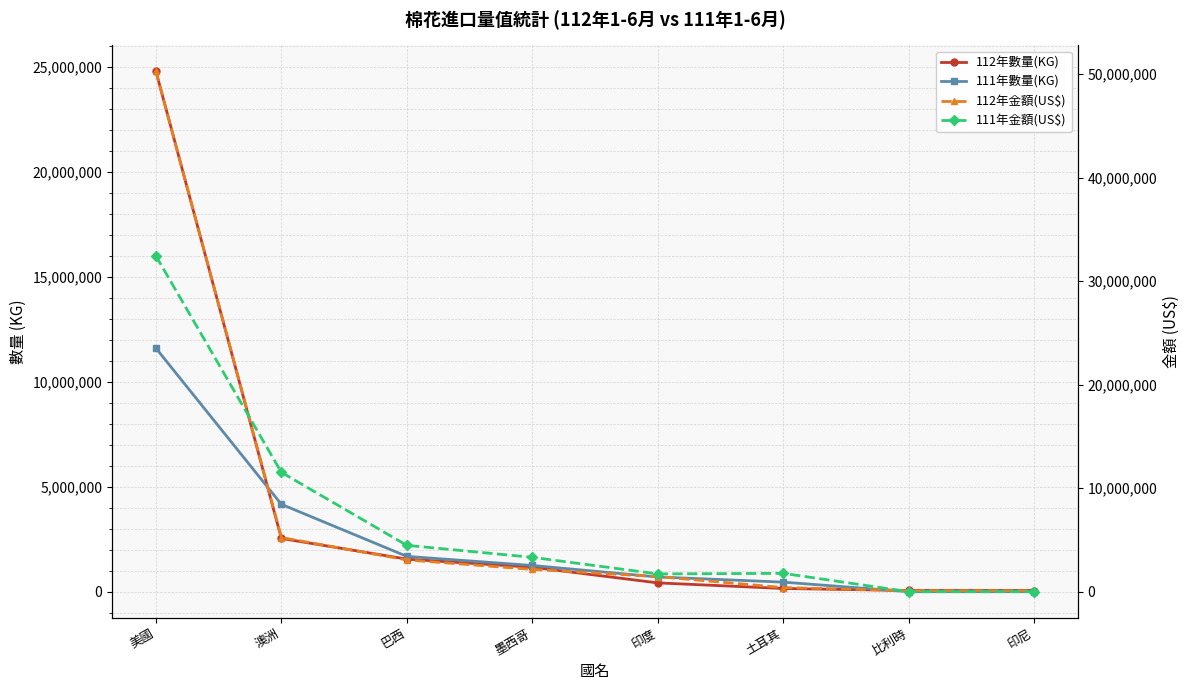

Is it true that 112年數量(KG) equals 56752 at 印尼?

True